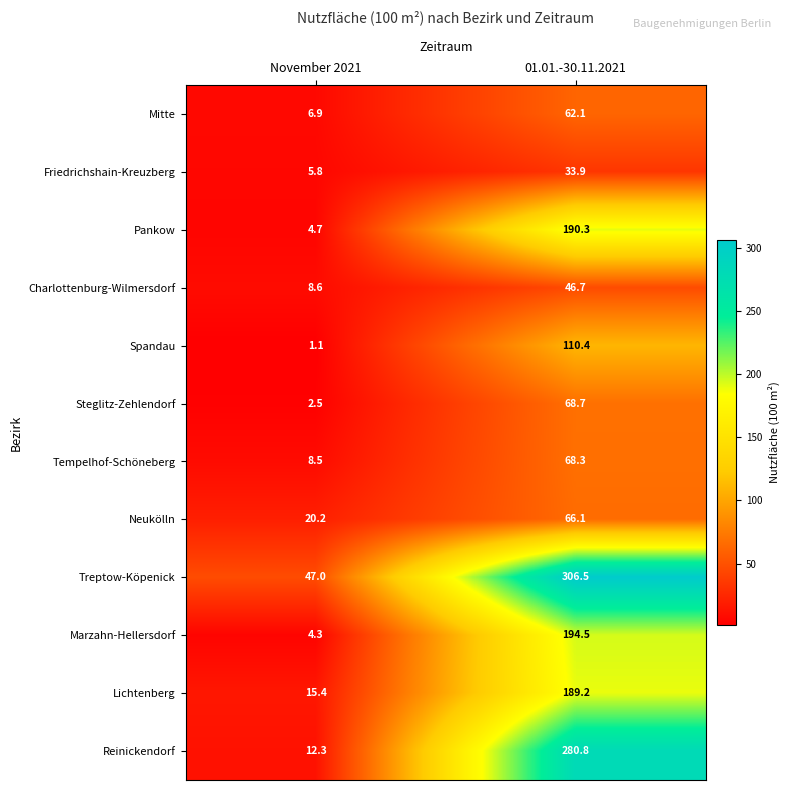

What is the sum of the Friedrichshain-Kreuzberg values at November 2021 and 01.01.-30.11.2021?

39.7